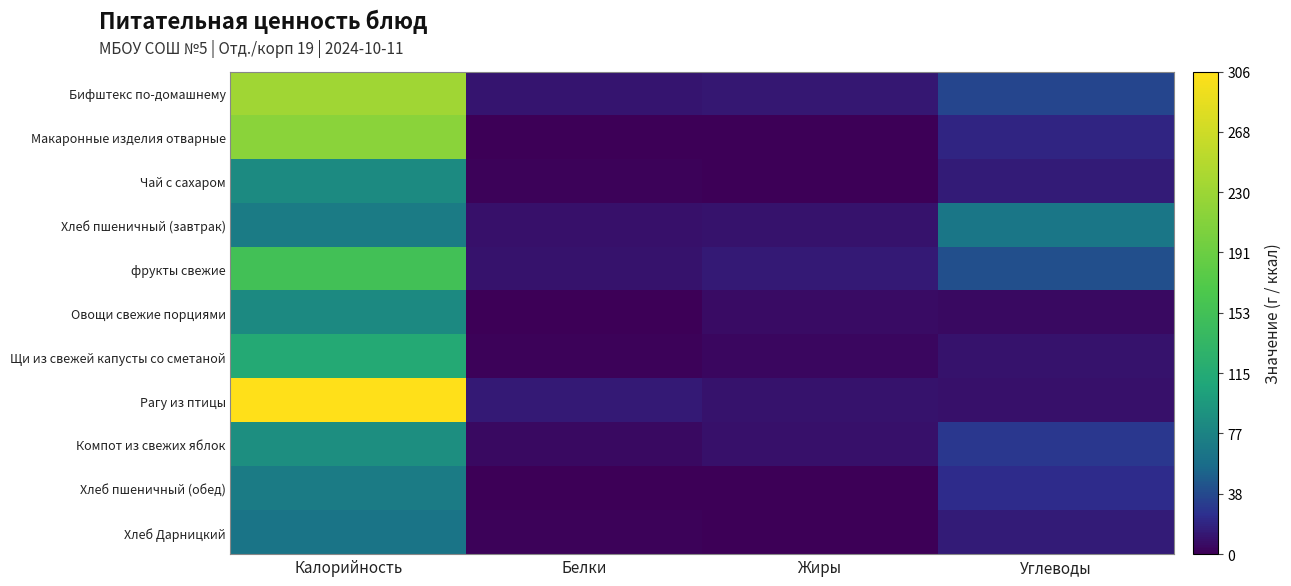

Reading left to right, extract all data points from this chart.

Бифштекс по-домашнему: Калорийность=232.3	Белки=11.2	Жиры=13.2	Углеводы=37.0
Макаронные изделия отварные: Калорийность=215.4	Белки=1.0	Жиры=0.2	Углеводы=20.2
Чай с сахаром: Калорийность=83.0	Белки=2.3	Жиры=0.2	Углеводы=14.8
Хлеб пшеничный (завтрак): Калорийность=70.5	Белки=9.3	Жиры=10.6	Углеводы=64.8
фрукты свежие: Калорийность=153.2	Белки=10.3	Жиры=14.2	Углеводы=41.2
Овощи свежие порциями: Калорийность=82.4	Белки=0.8	Жиры=6.1	Углеводы=5.3
Щи из свежей капусты со сметаной: Калорийность=114.2	Белки=2.3	Жиры=4.4	Углеводы=10.3
Рагу из птицы: Калорийность=306.1	Белки=13.6	Жиры=10.1	Углеводы=9.1
Компот из свежих яблок: Калорийность=86.6	Белки=4.9	Жиры=8.9	Углеводы=28.9
Хлеб пшеничный (обед): Калорийность=70.5	Белки=0.1	Жиры=0.1	Углеводы=23.3
Хлеб Дарницкий: Калорийность=63.6	Белки=2.3	Жиры=0.2	Углеводы=14.8